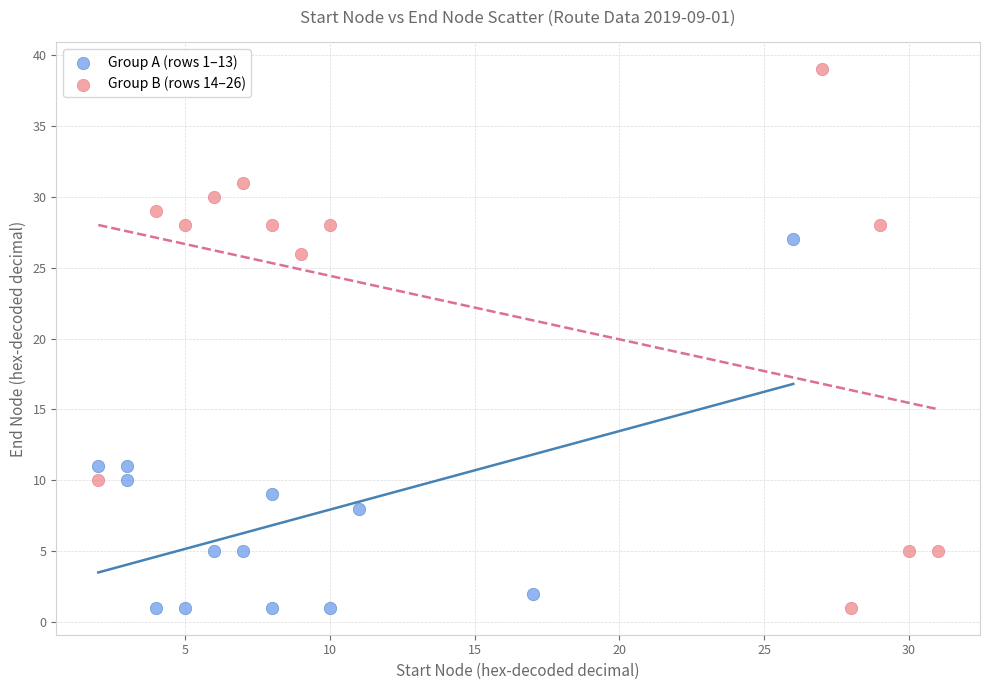

What are all the series names shown in the legend?

Group A (rows 1–13), Group B (rows 14–26)